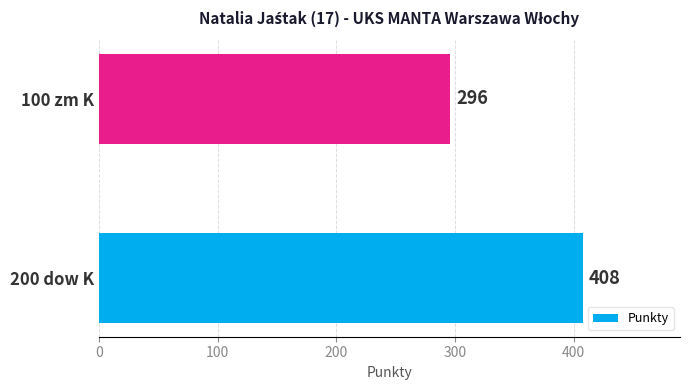

Reading bottom to top, extract all data points from this chart.

408	296